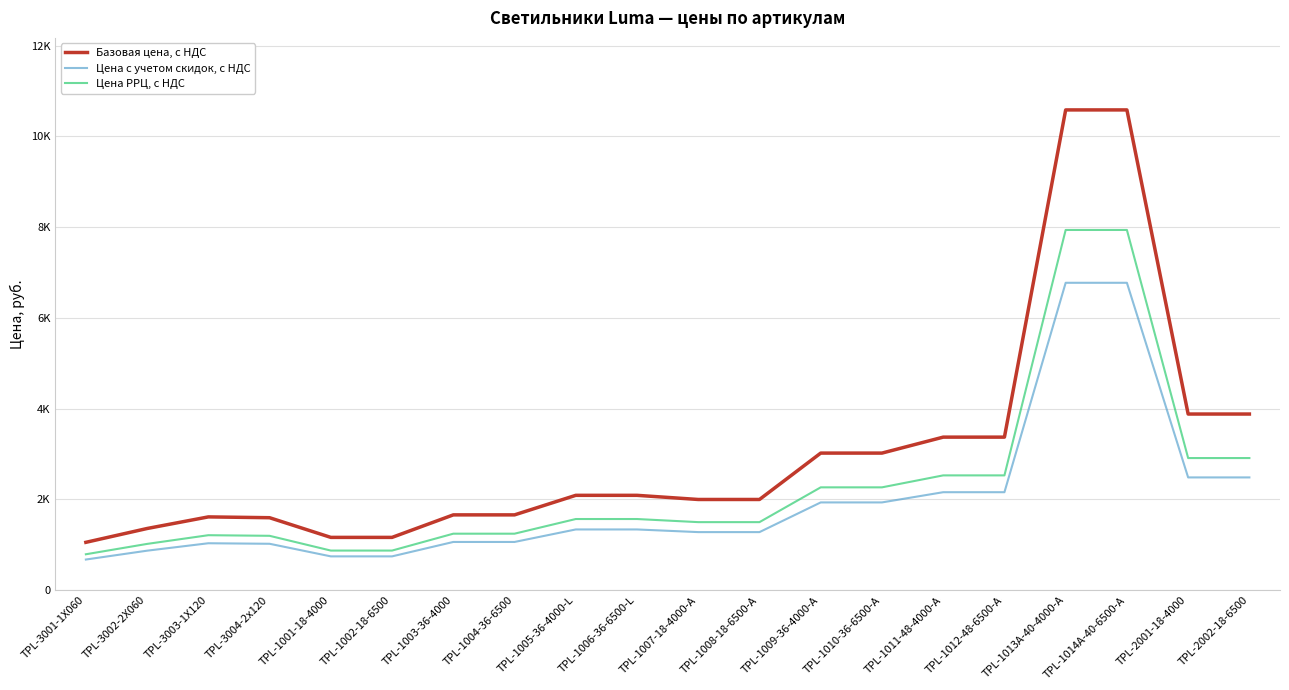

What are all the series names shown in the legend?

Базовая цена, с НДС, Цена с учетом скидок, с НДС, Цена РРЦ, с НДС